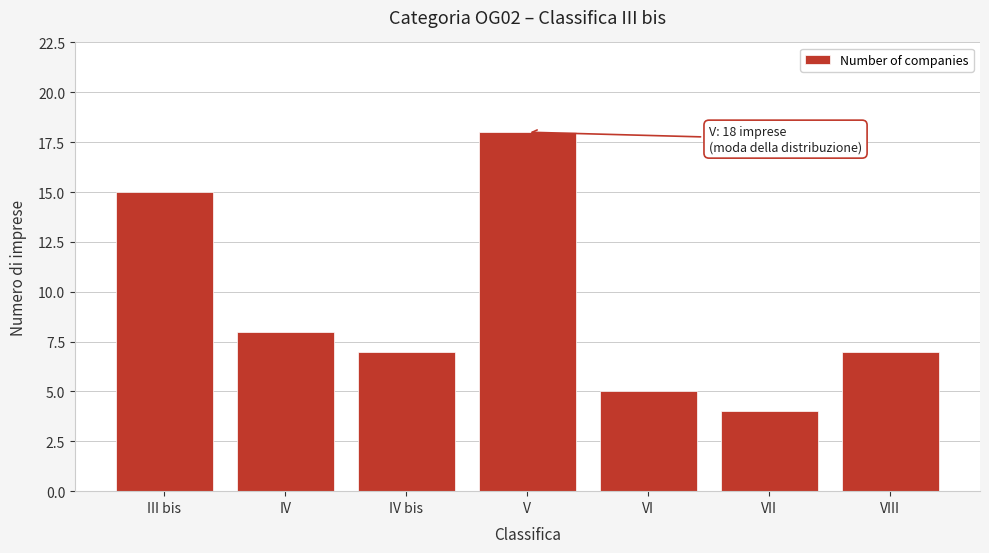

Reading left to right, list all the values displayed in this chart.

15	8	7	18	5	4	7